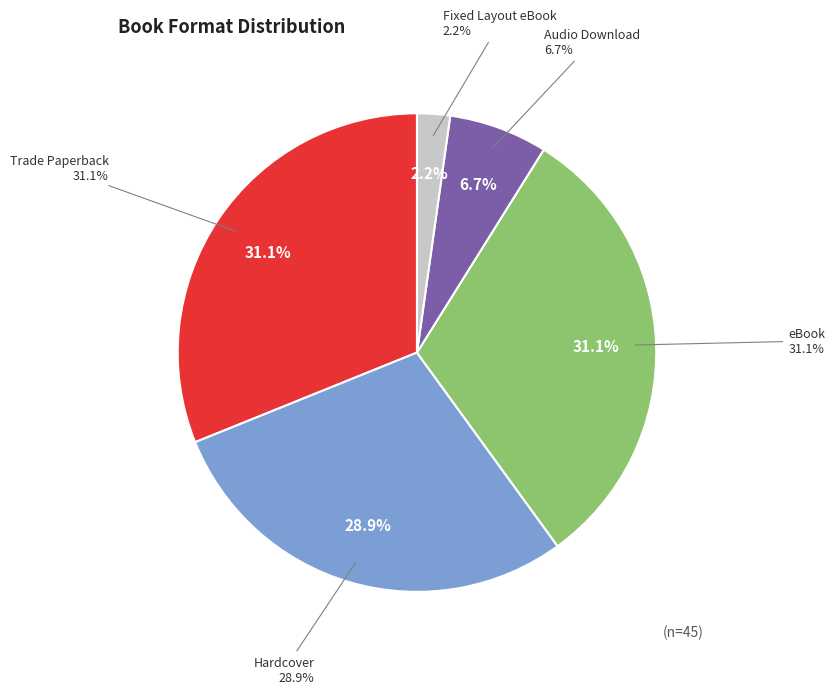

To the nearest percent, what is the combined percentage of Fixed Layout eBook and Trade Paperback?

33%